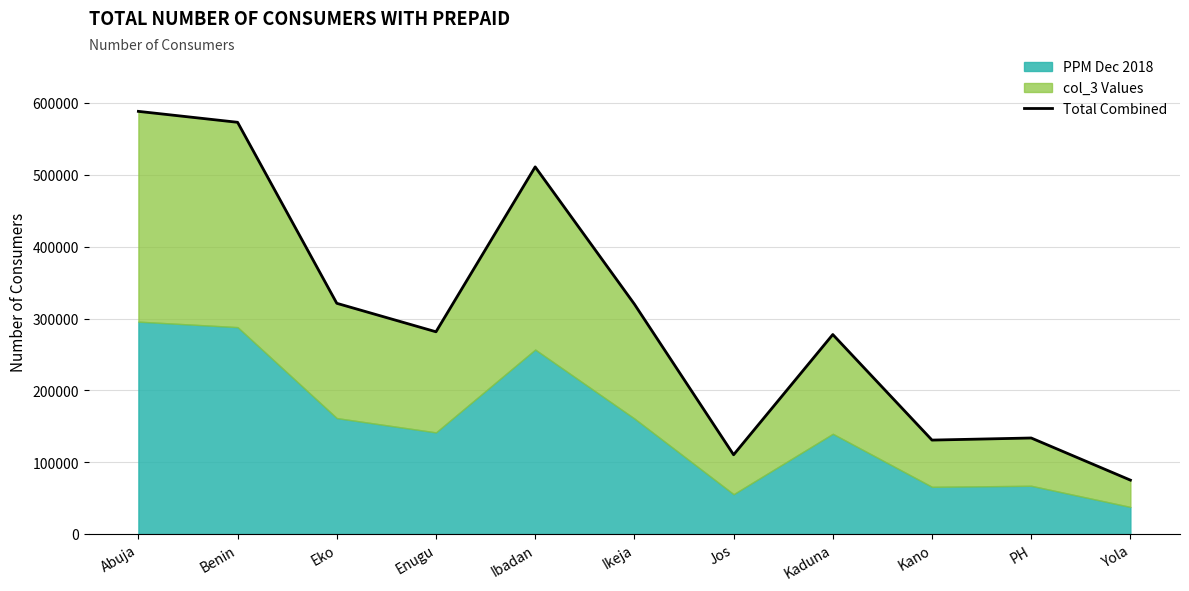

What is the sum of the values at Kano and Jos?

241110